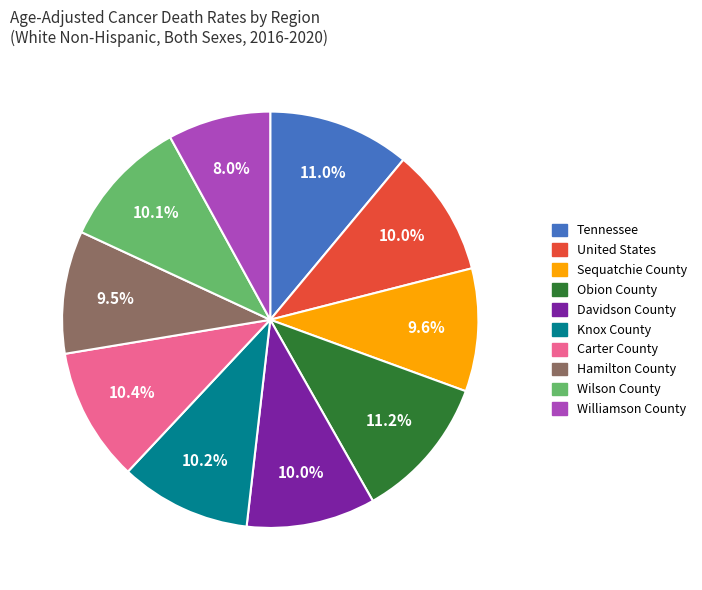

Does any single category account for the majority?

No